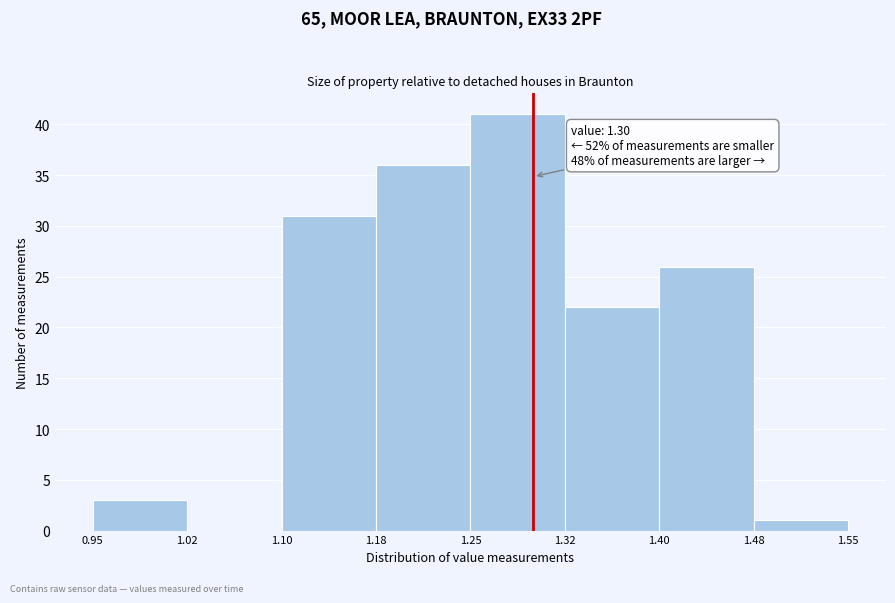

Over which range of the x-axis is the bar tallest?

1.25 to 1.32